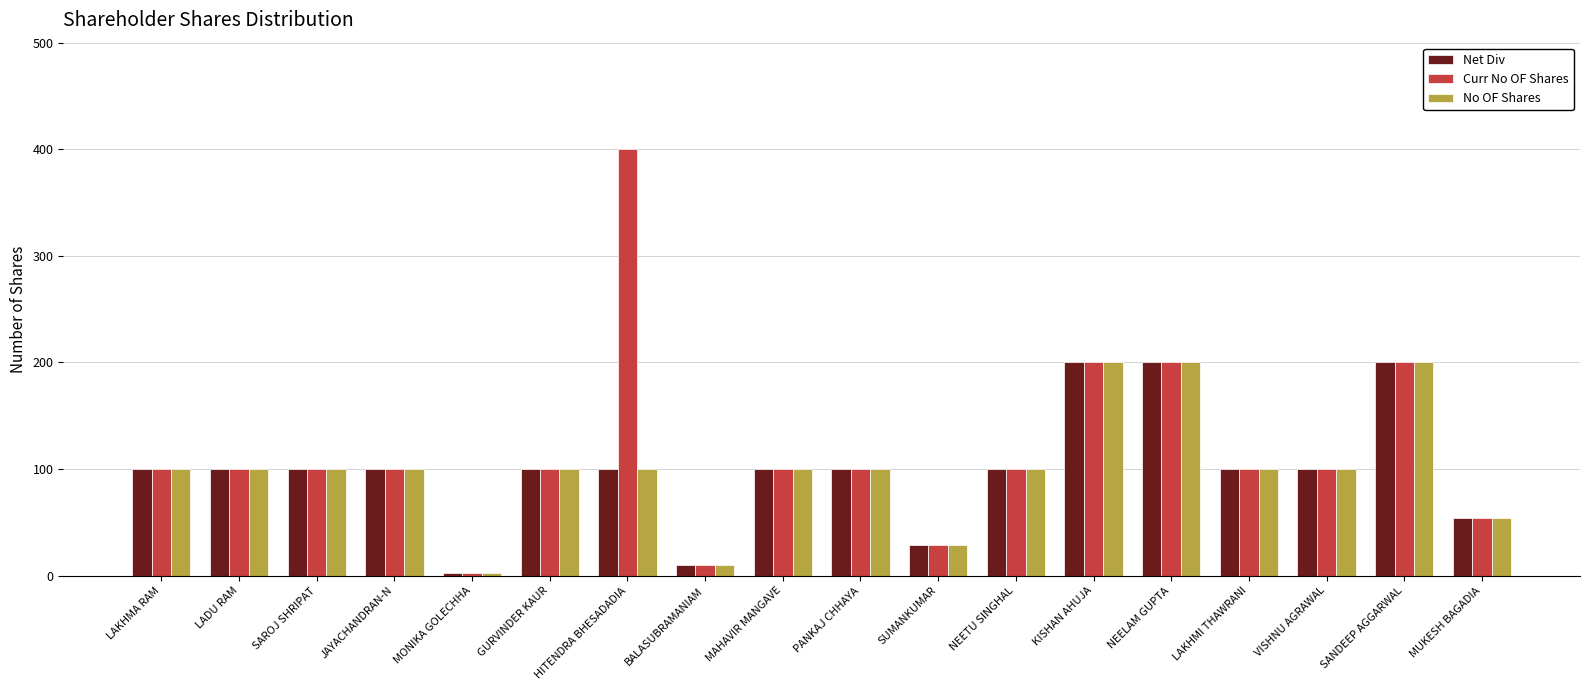

Reading right to left, transcribe all the data shown in this chart.

Net Div: 54	200	100	100	200	200	100	29	100	100	10	100	100	3	100	100	100	100
Curr No OF Shares: 54	200	100	100	200	200	100	29	100	100	10	400	100	3	100	100	100	100
No OF Shares: 54	200	100	100	200	200	100	29	100	100	10	100	100	3	100	100	100	100